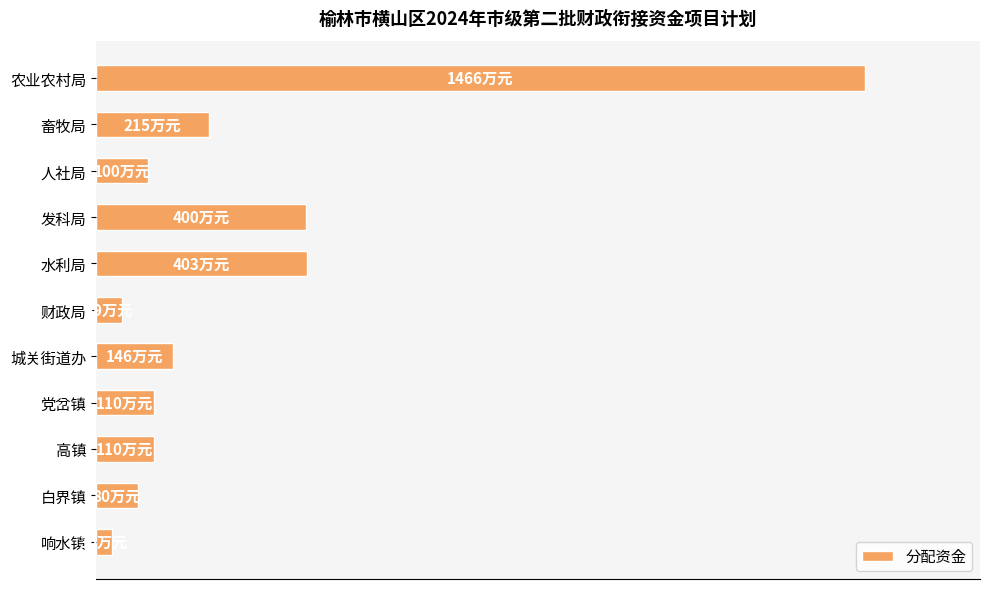

Does the chart contain any negative values?

No